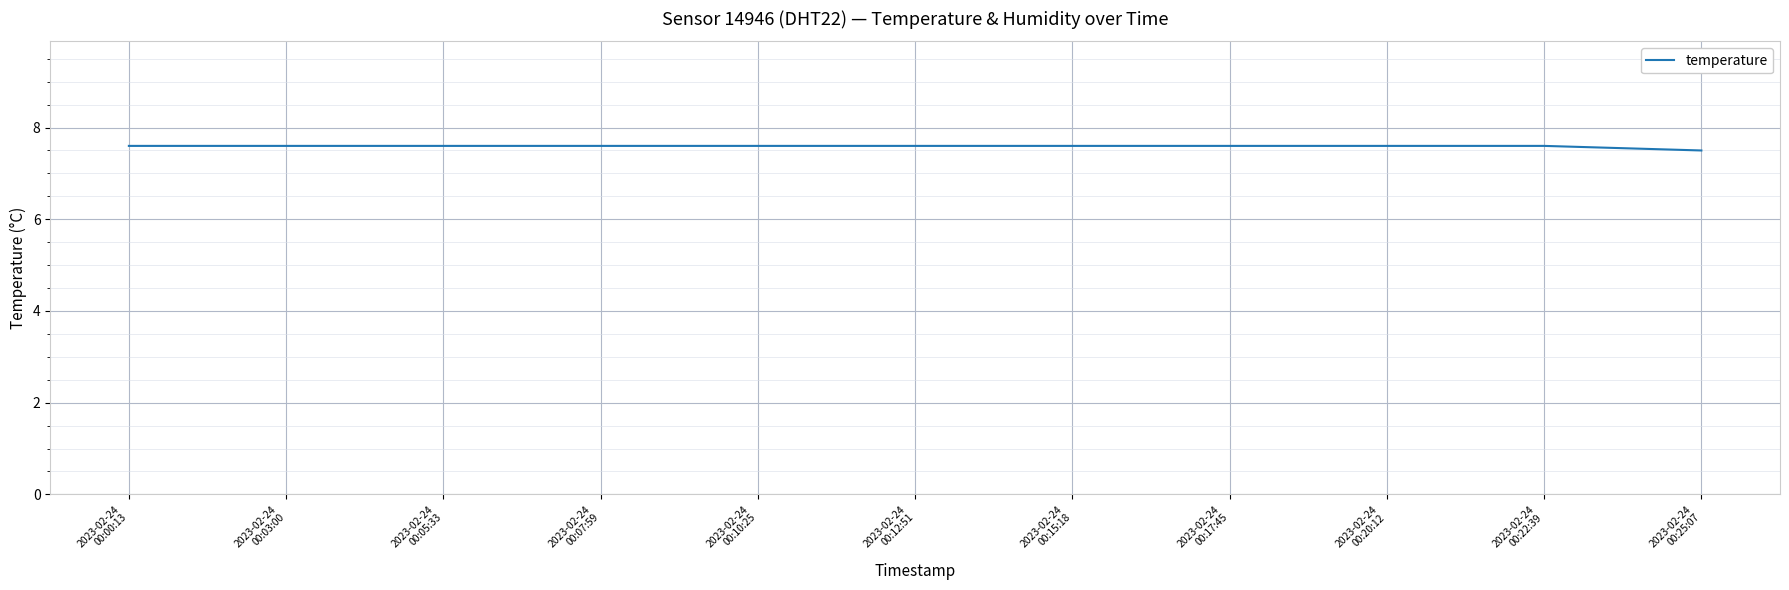

What position from the right is 2023-02-24
00:15:18?

5